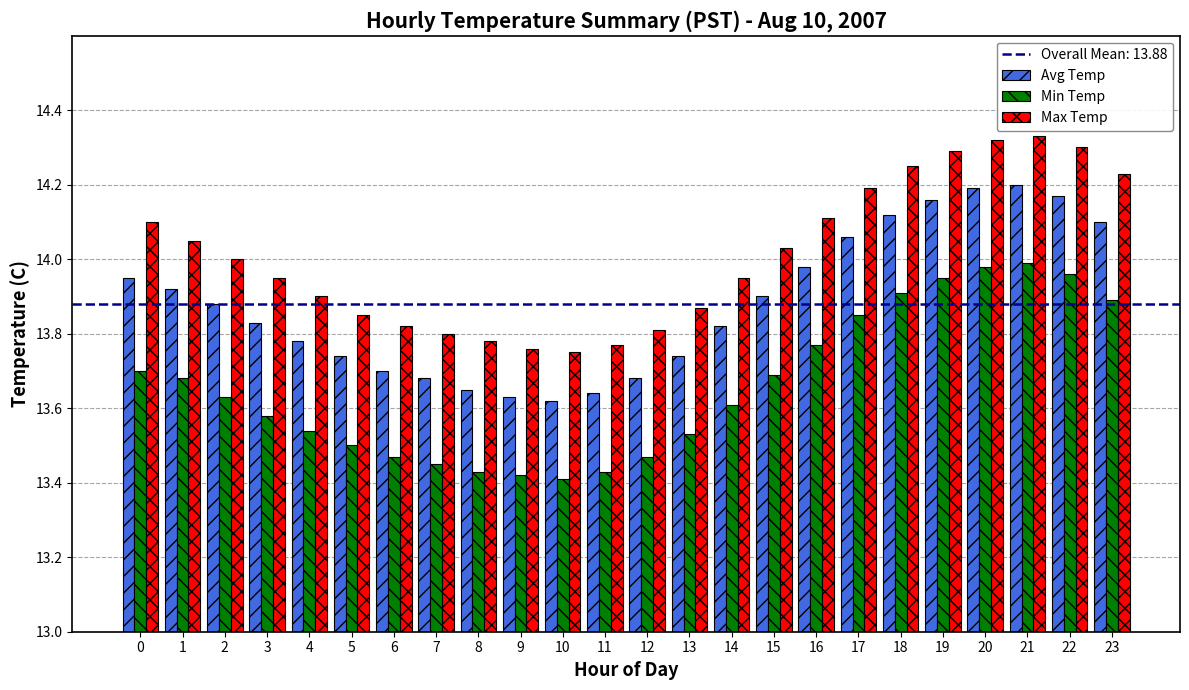

List the series in order of their overall mean, lowest first.

Min Temp, Avg Temp, Max Temp